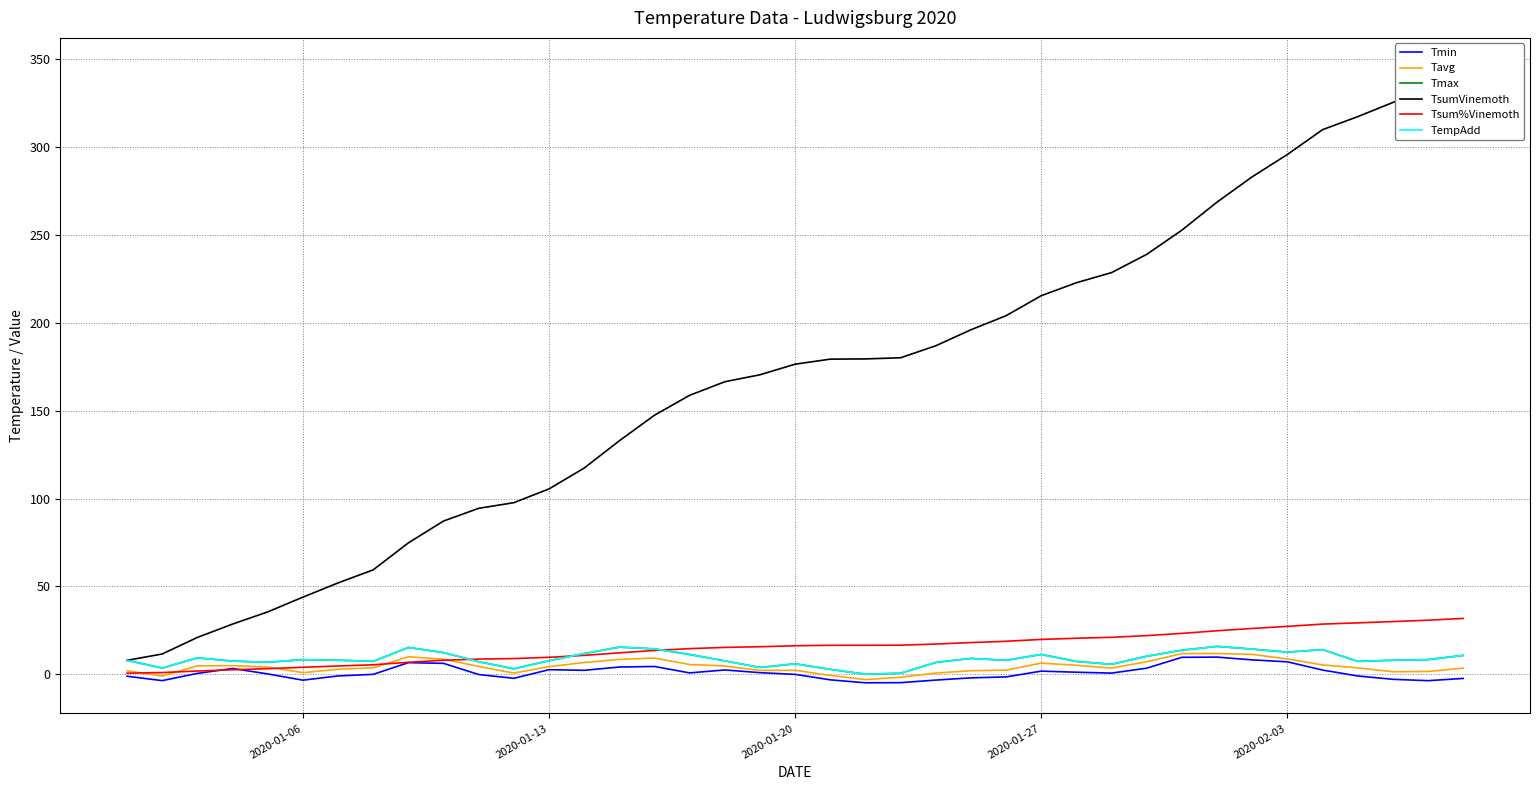

What is the difference between the second highest and second lowest values in the TsumVinemoth series?

322.0